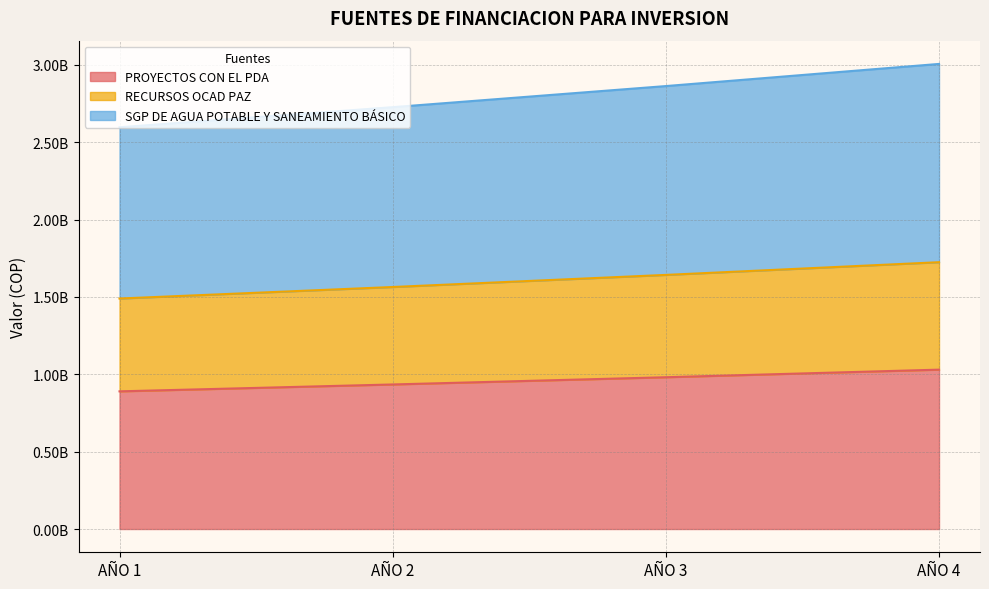

What is the smallest value displayed?

890000000